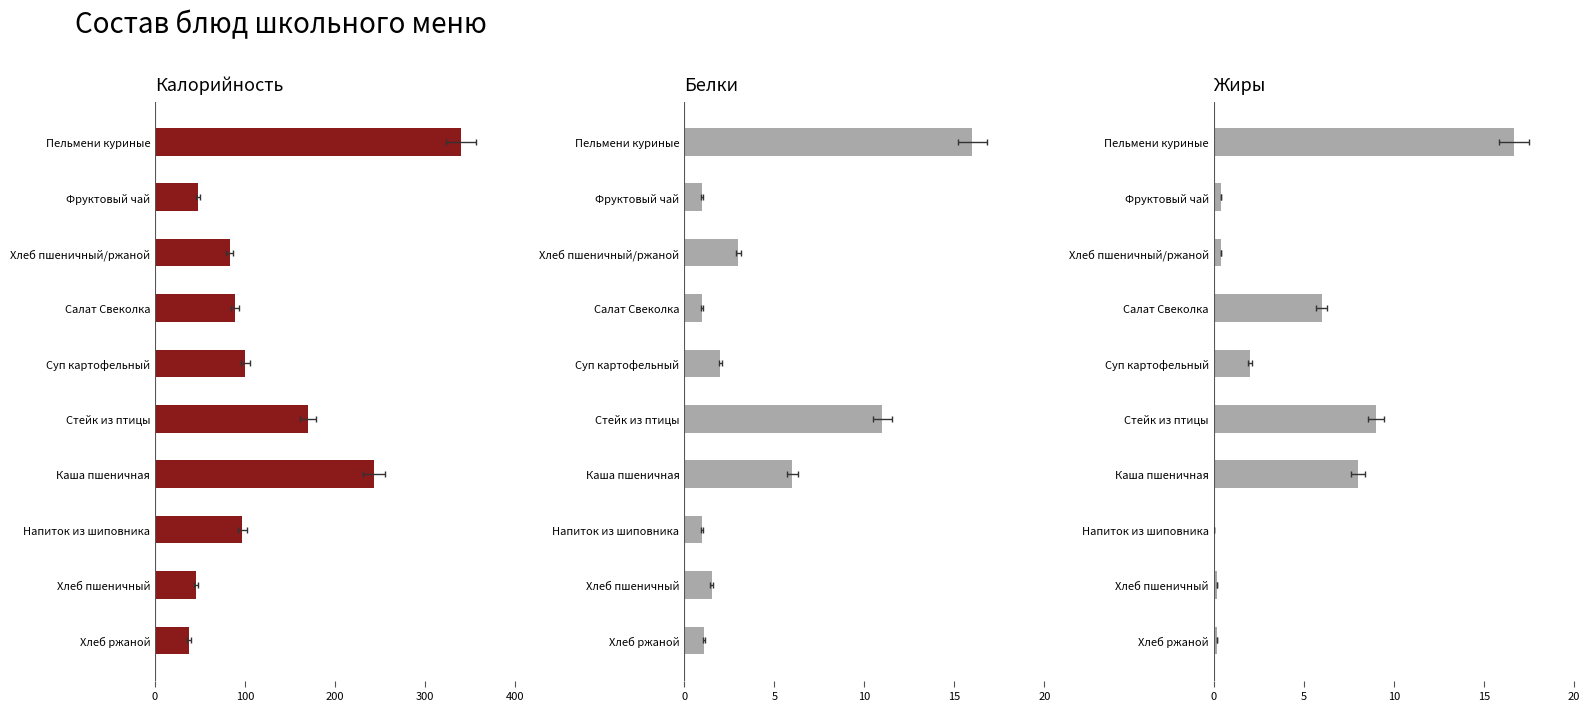

Is it true that Белки equals 5.6 at Пельмени куриные?

False